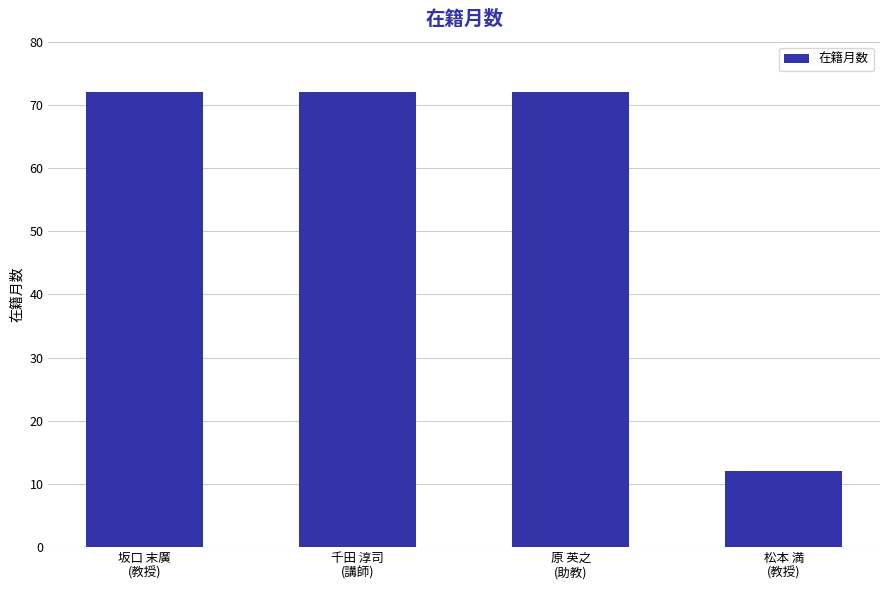

The chart shows a value of 99 at 原 英之
(助教). True or false?

False